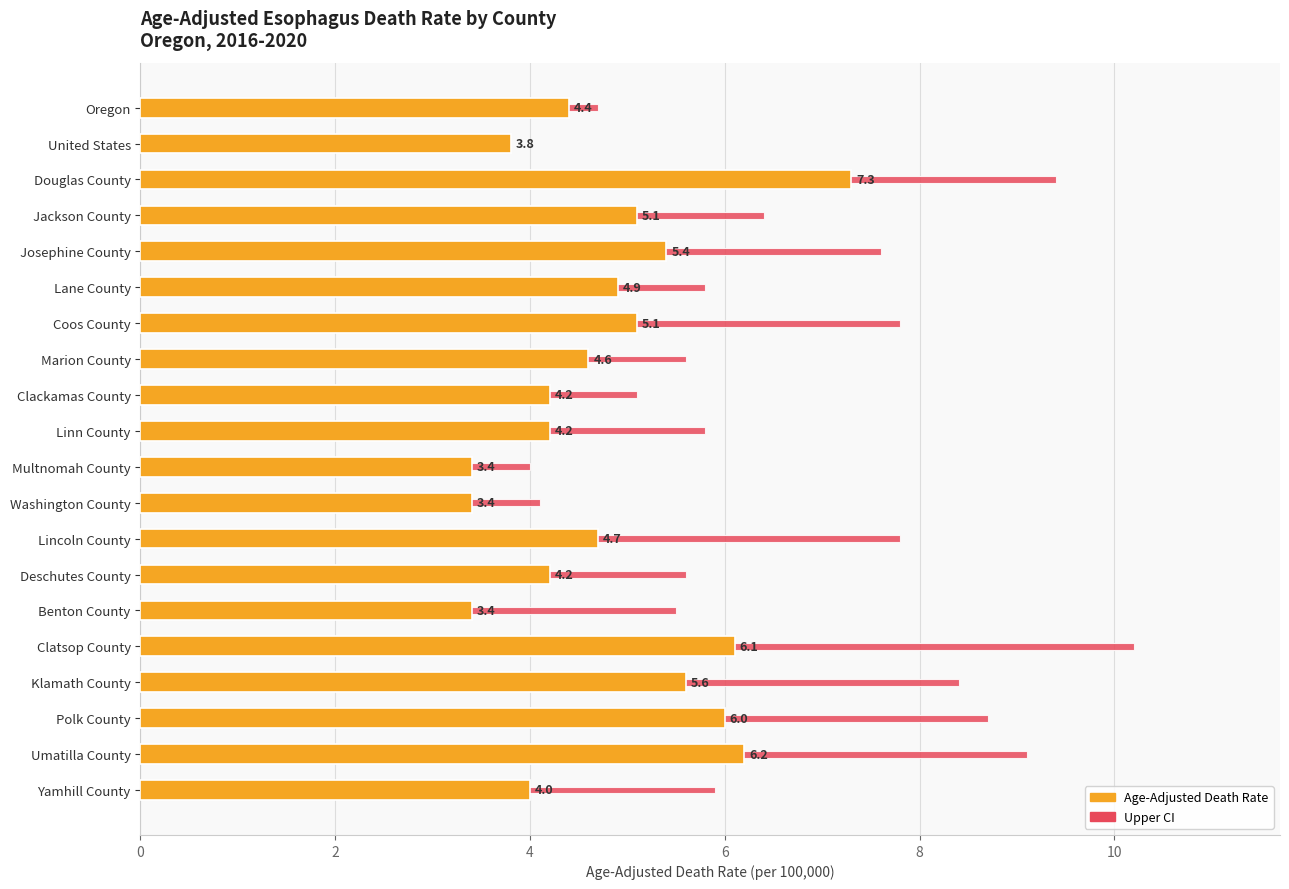

What is the difference between the maximum and minimum values?

3.9